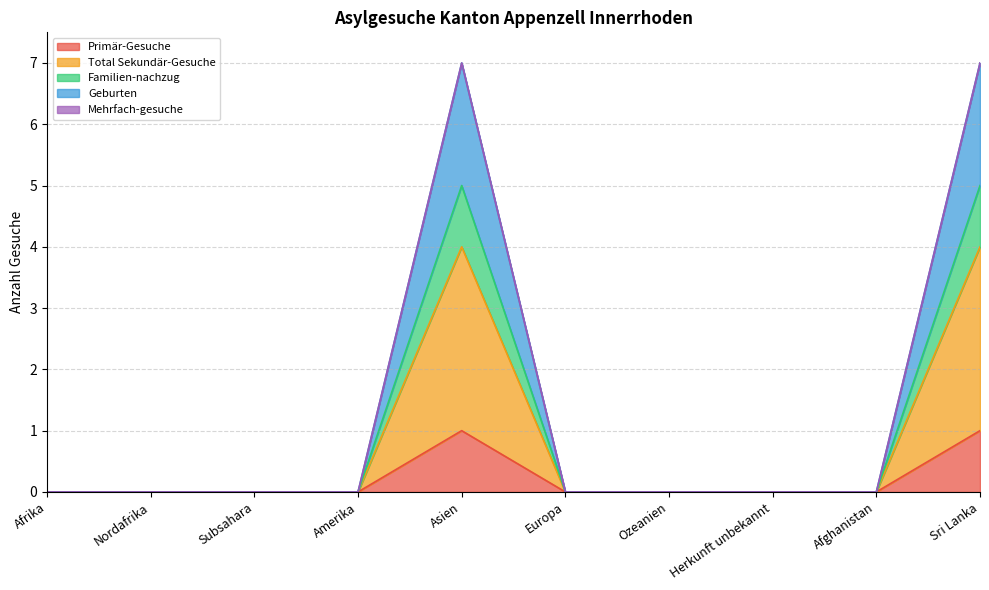

Between Amerika and Europa, which series saw the biggest shift?

Primär-Gesuche